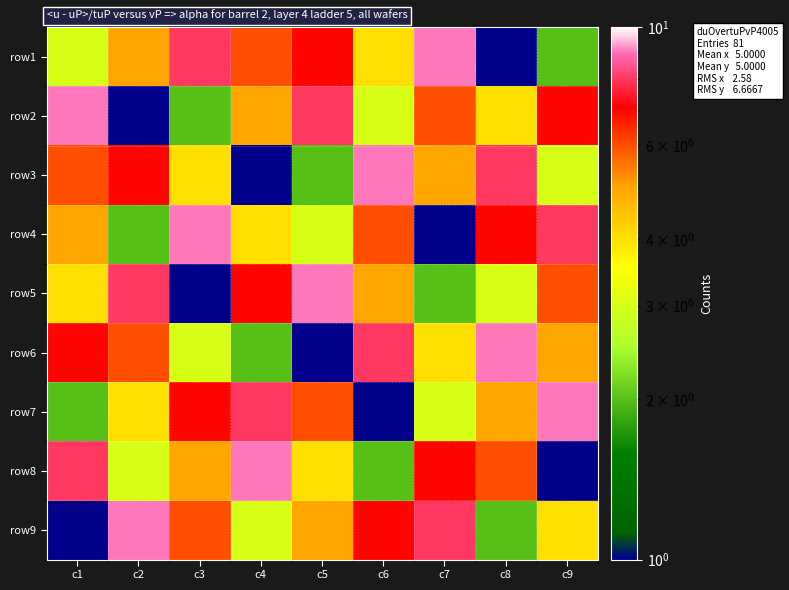

At which category is the sum across all series the highest?

c1